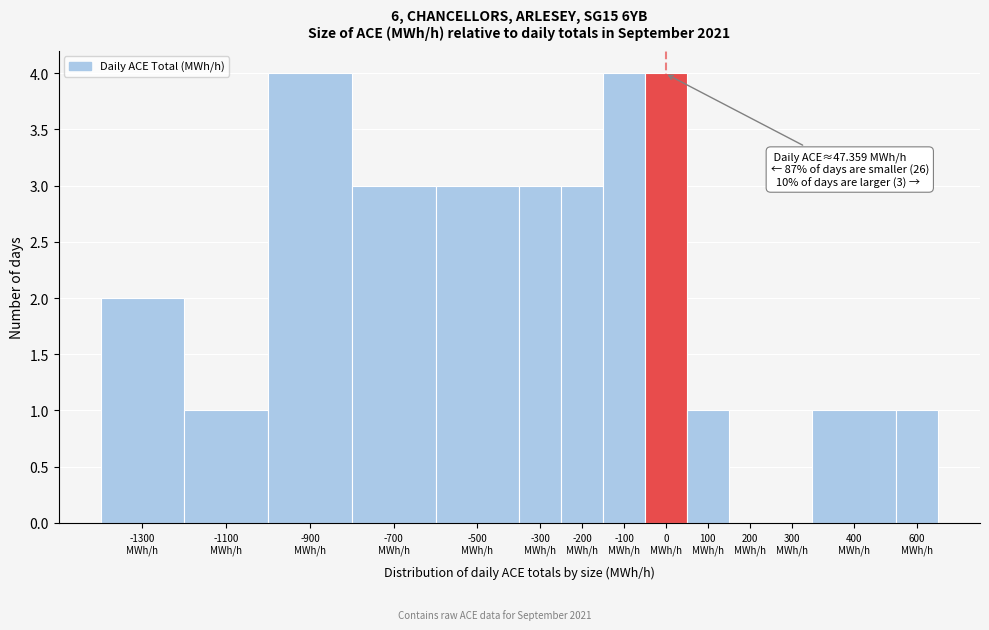

Are the bars horizontal?

No